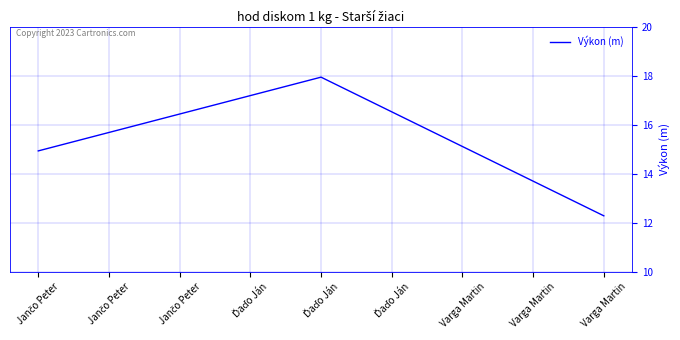

What is the maximum value shown in the chart?

17.9